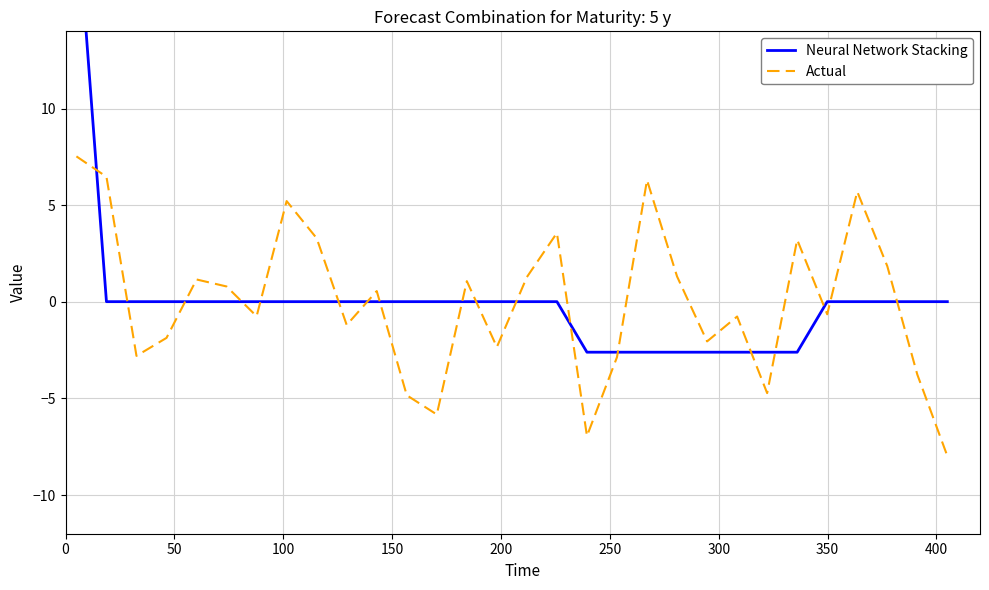

What is the value of the Actual point at the 9th from the left?

3.3